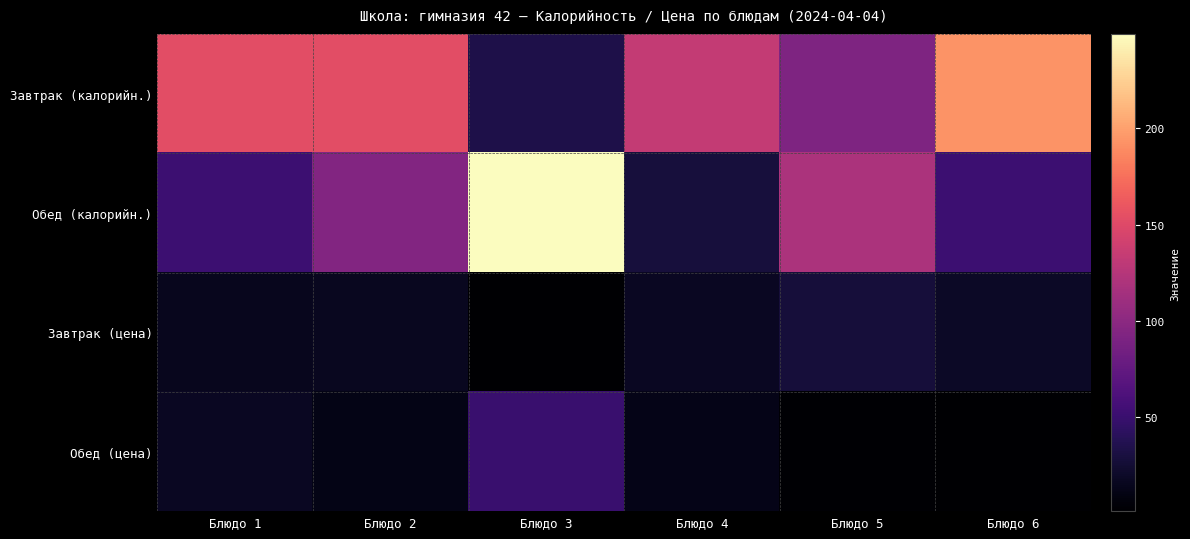

What is the total value across all series at Блюдо 1?

238.0